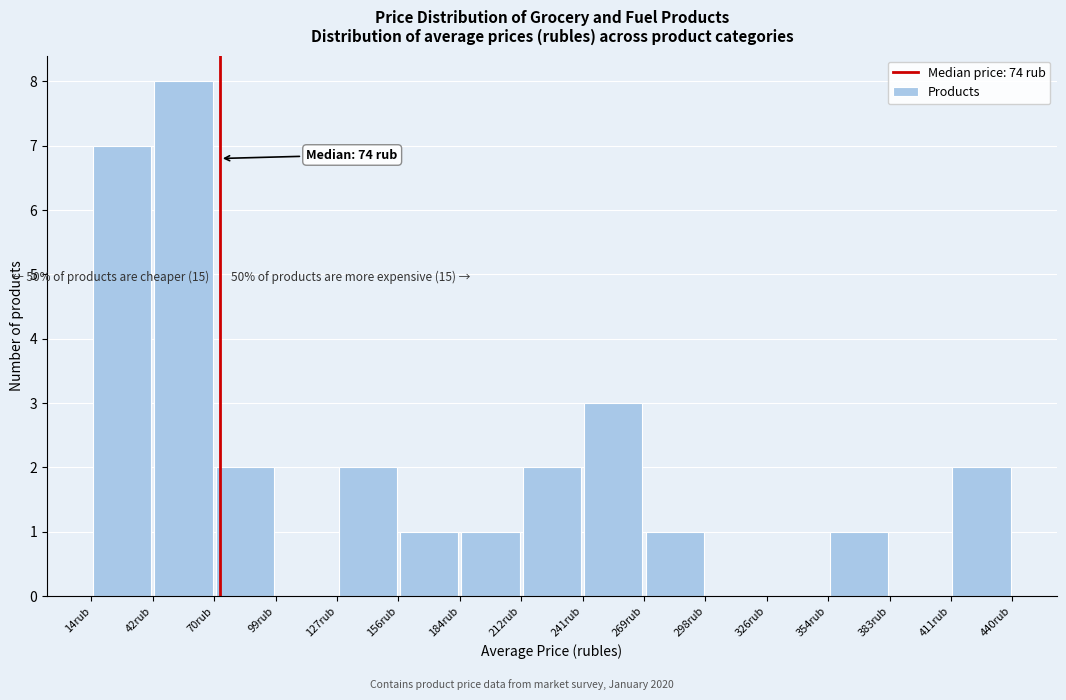

Which range on the x-axis has the tallest bar?

40 to 70